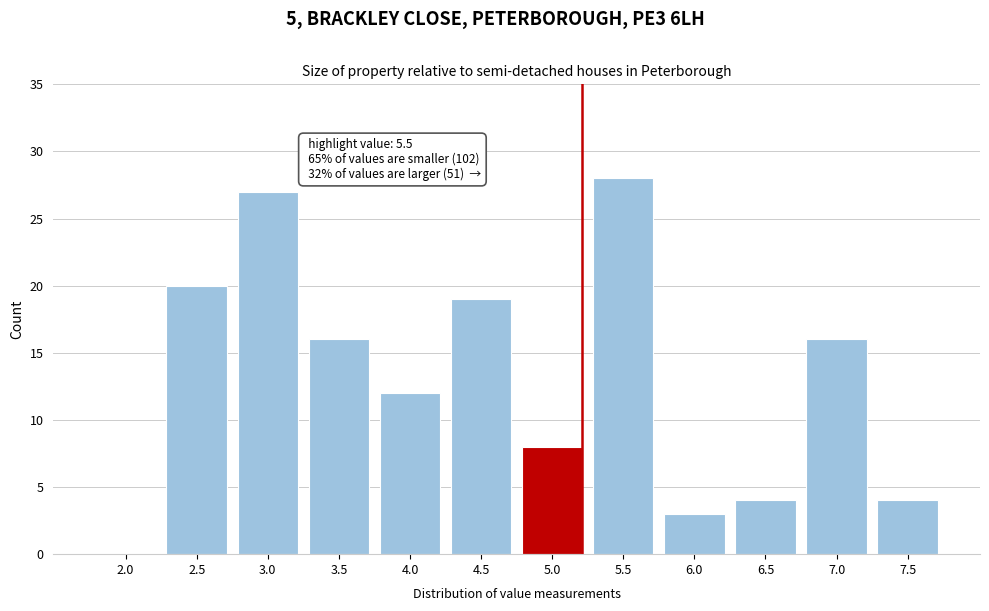

Reading left to right, transcribe all the data shown in this chart.

2.0=0	2.5=20	3.0=27	3.5=16	4.0=12	4.5=19	5.0=8	5.5=28	6.0=3	6.5=4	7.0=16	7.5=4